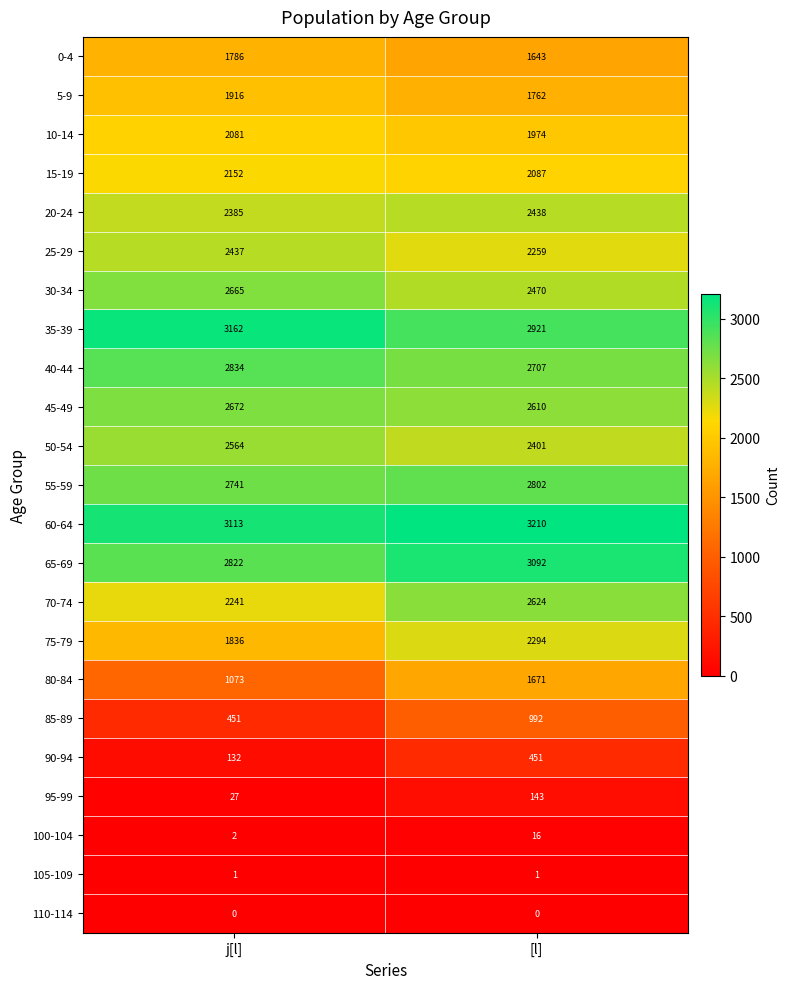

Which category has the highest value across all series?

[l]